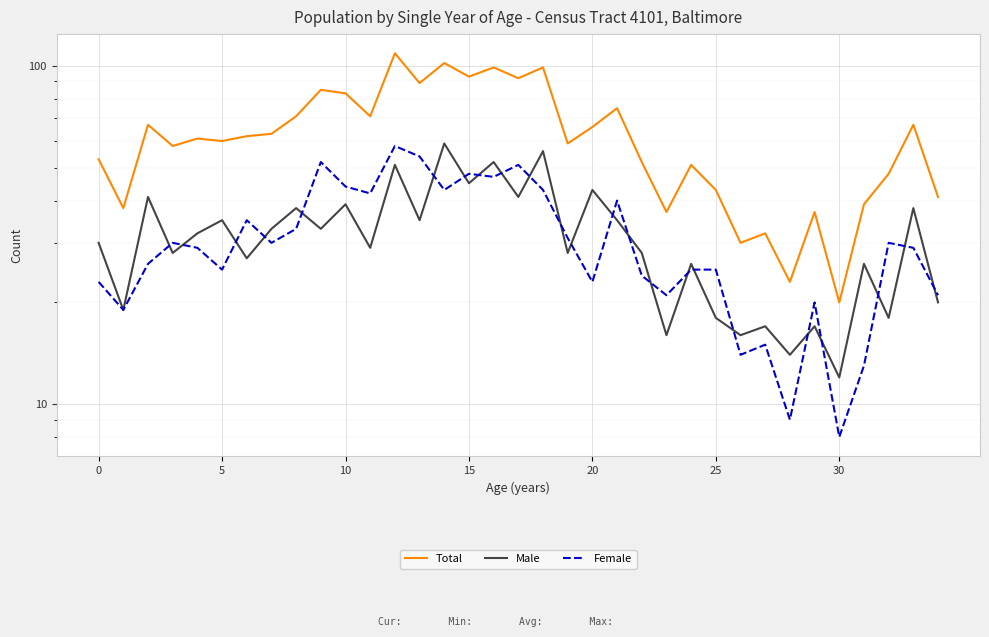

True or false: Female and Total intersect in this chart.

False